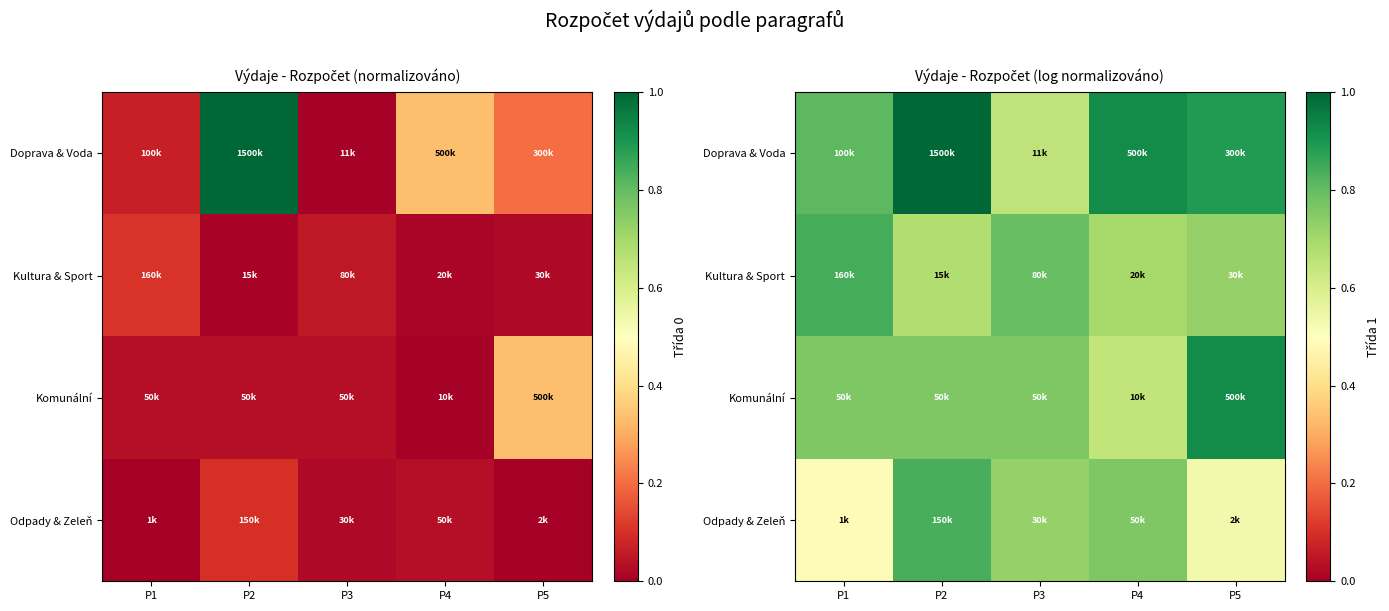

At how many categories does at least one series exceed 0?

5